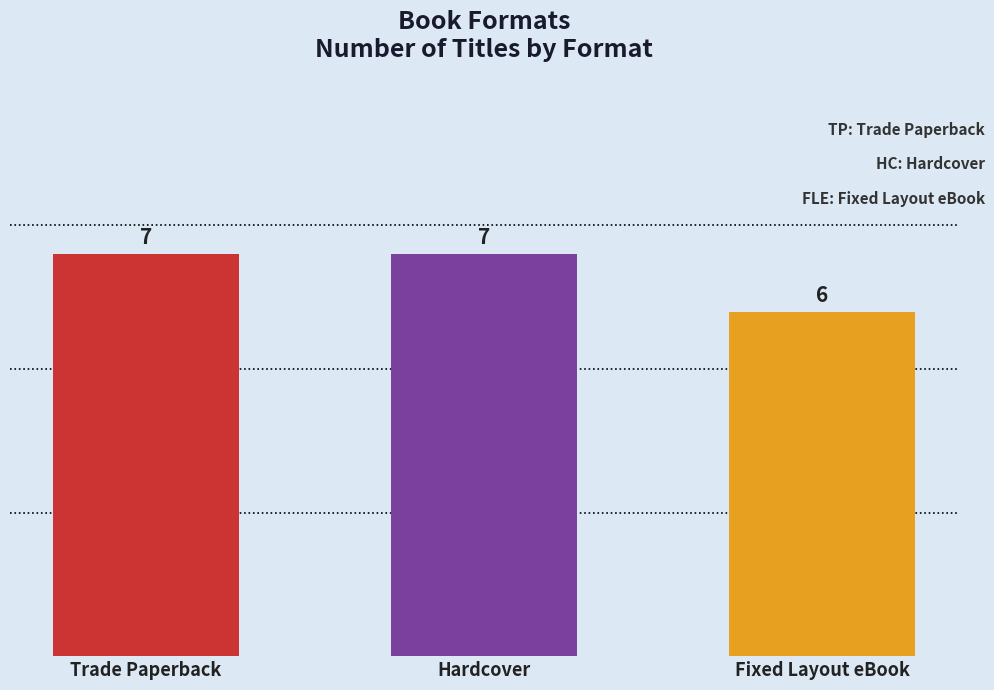

How many data points are less than 7?

1